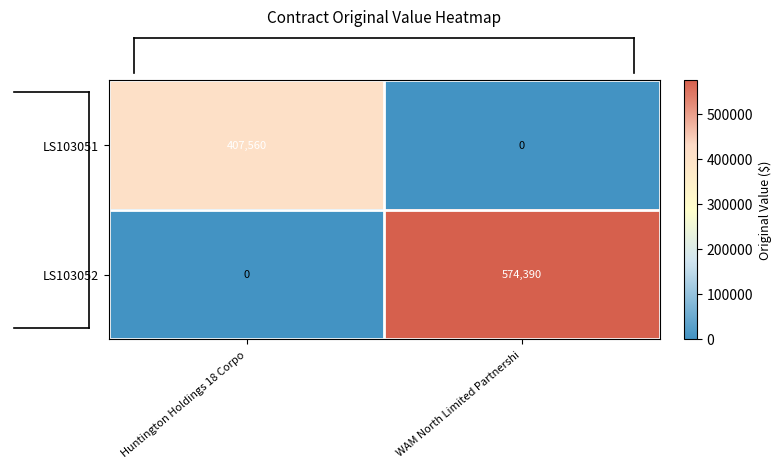

List the series in order of their overall mean, lowest first.

LS103051, LS103052